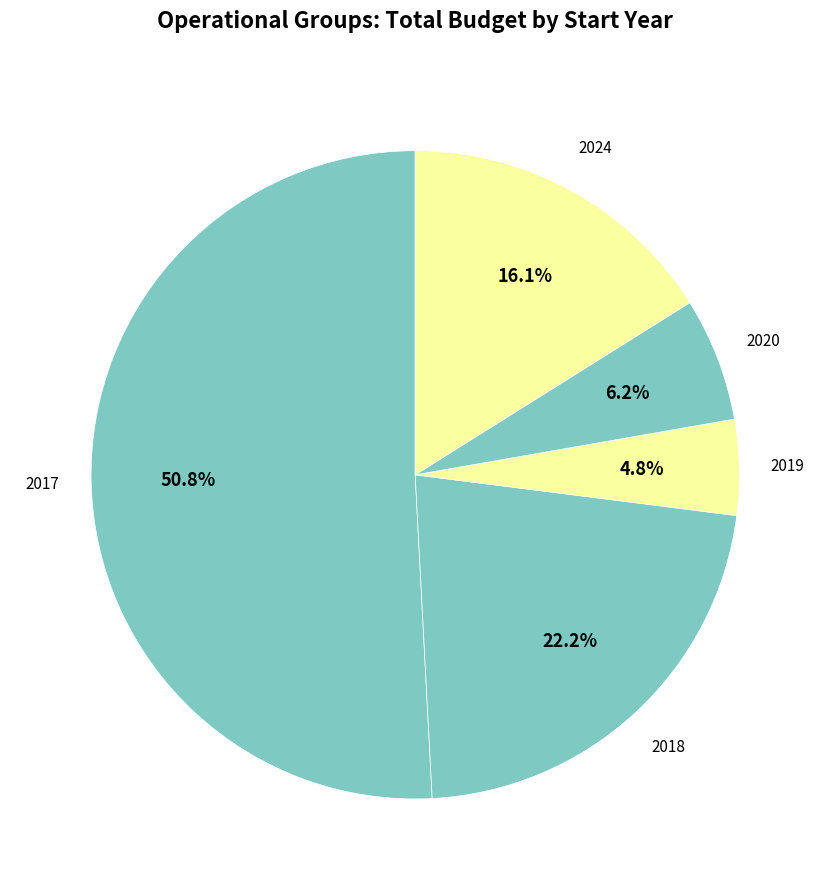

Count the number of slices in the pie.

5